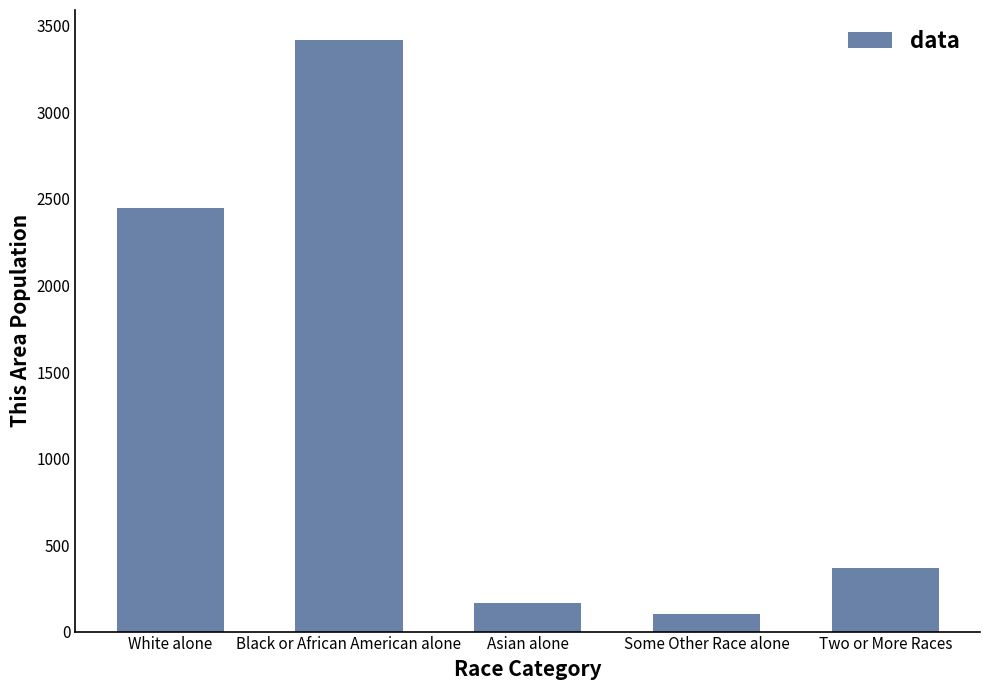

What is the difference between the maximum and minimum values?

3321